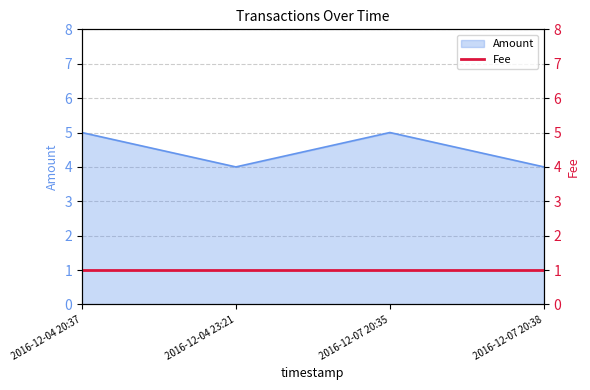

Reading left to right, extract all data points from this chart.

2016-12-04 20:37=5	2016-12-04 23:21=4	2016-12-07 20:35=5	2016-12-07 20:38=4